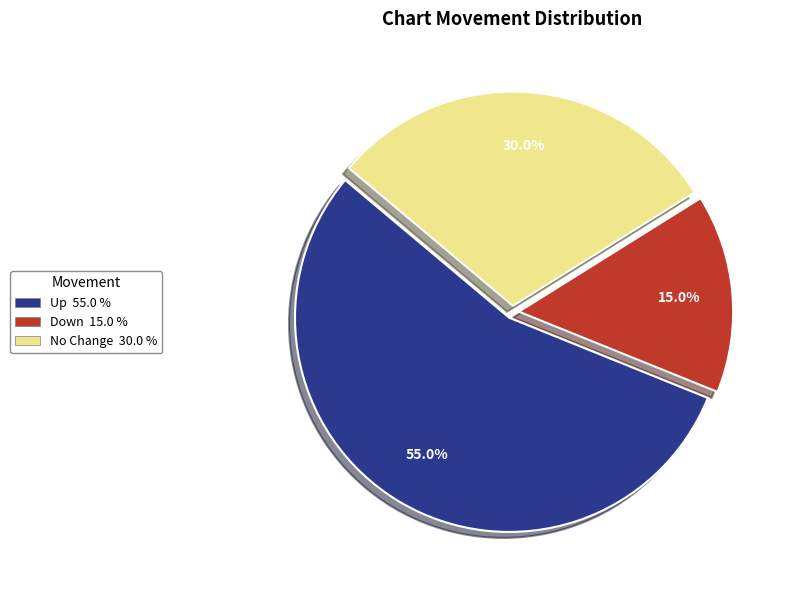

Does any single category account for the majority?

Yes